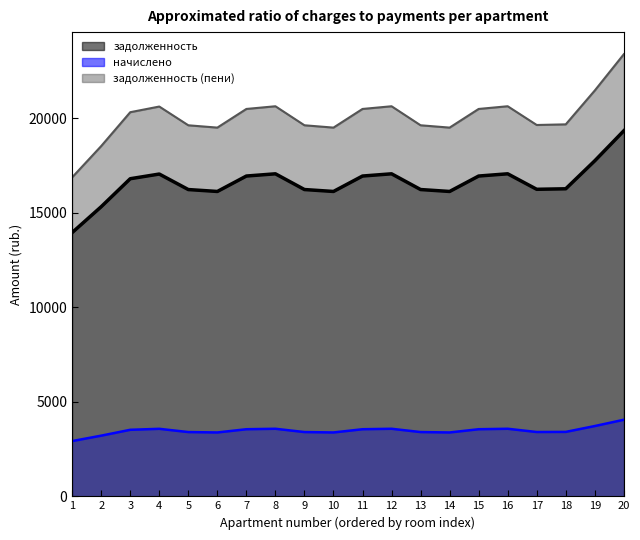

True or false: начислено and задолженность cross at least once.

False